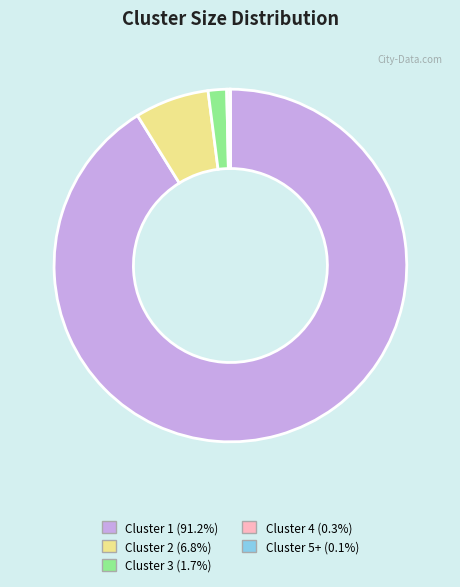

Does Cluster 3 (1.7%) account for over 50% of the chart?

No